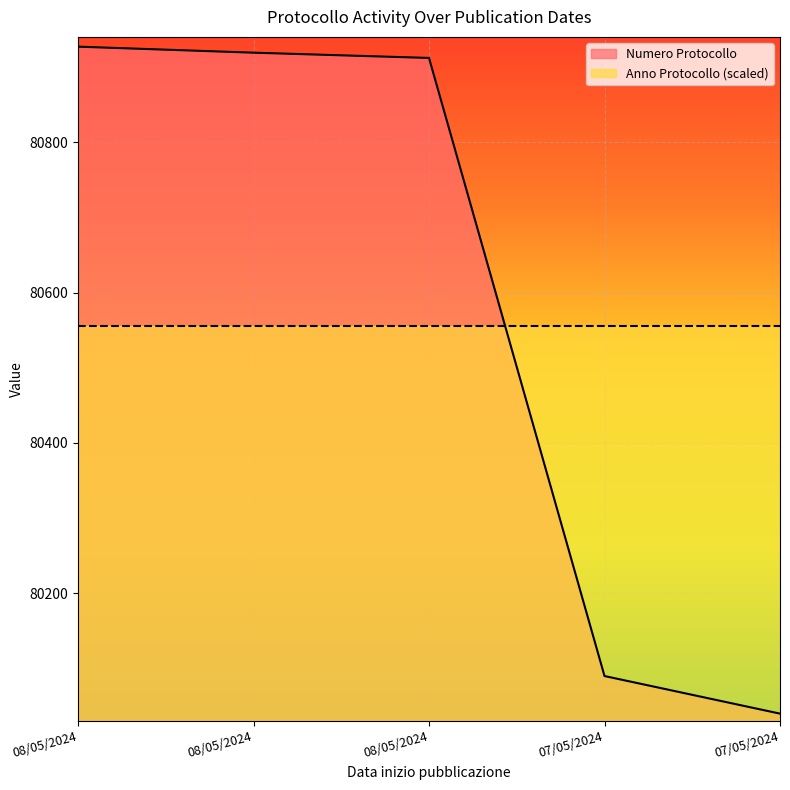

What is the label of the 4th point from the left?

07/05/2024